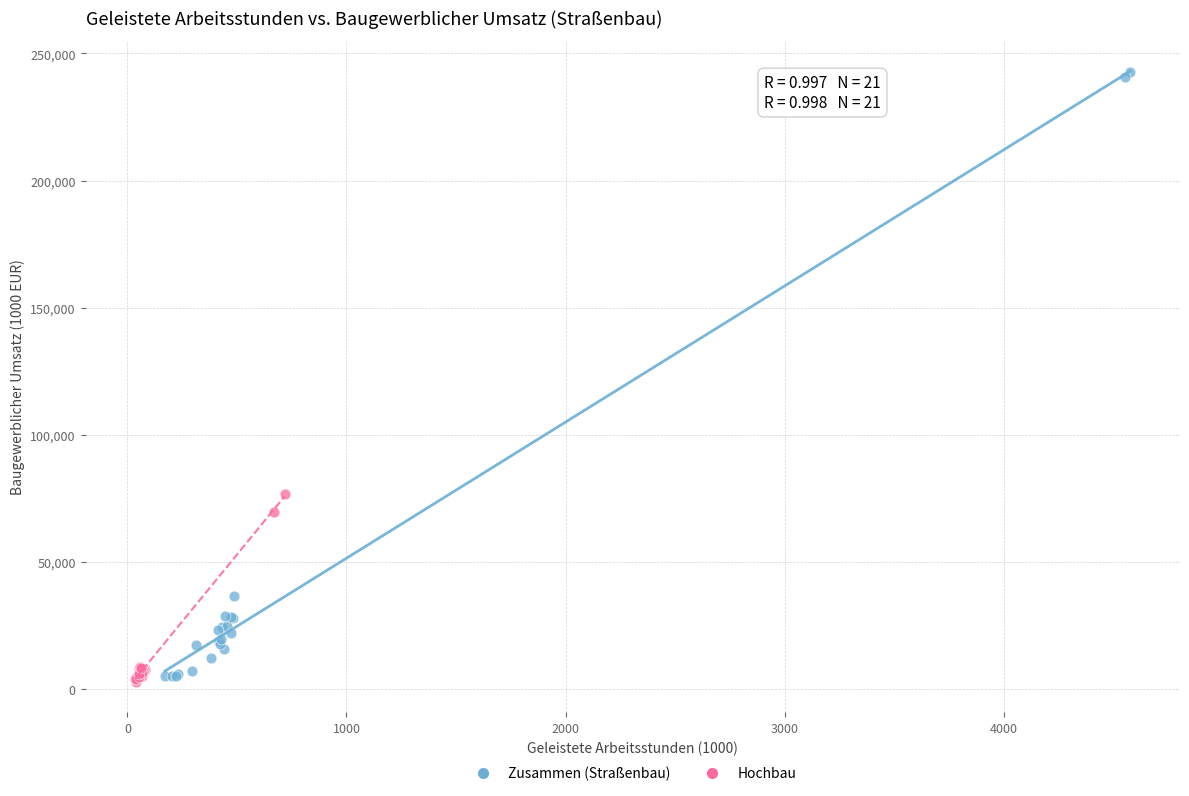

What are all the series names shown in the legend?

Zusammen (Straßenbau), Hochbau